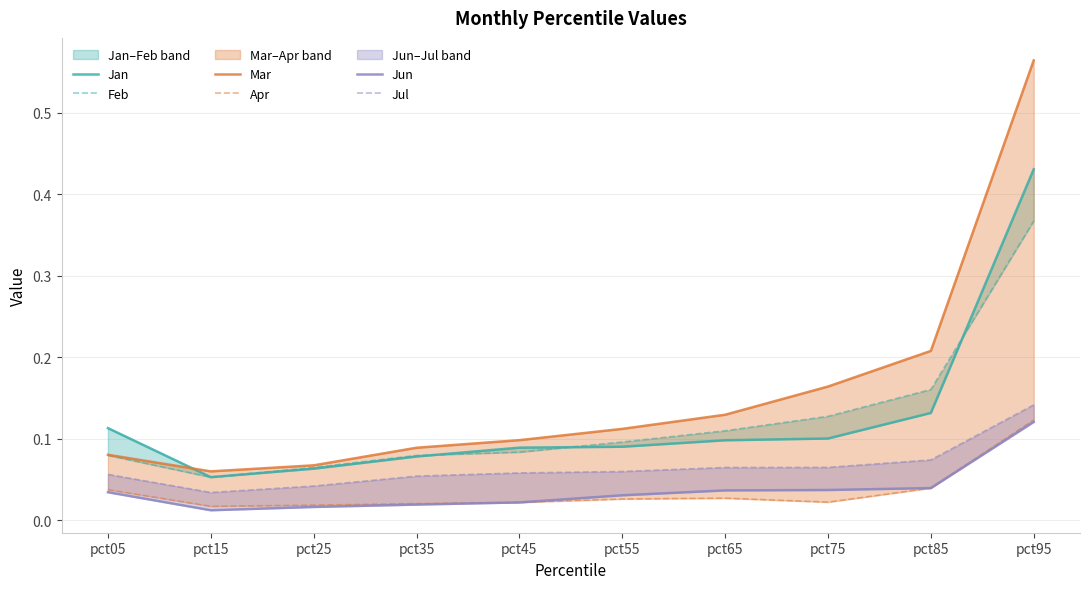

Is this an area chart (filled region under the line)?

No